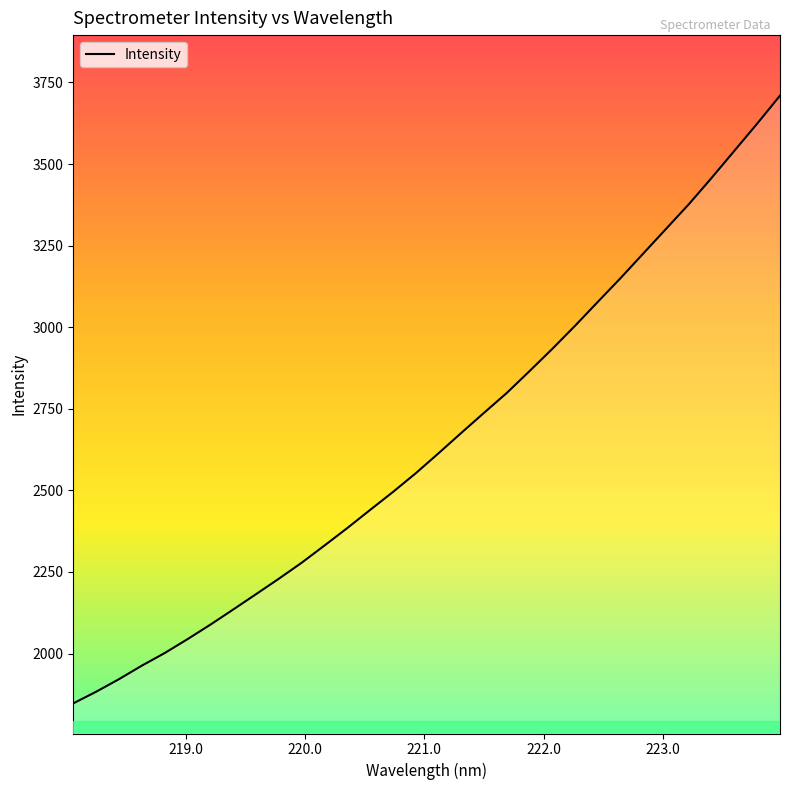

What is the maximum value shown in the chart?

3709.6